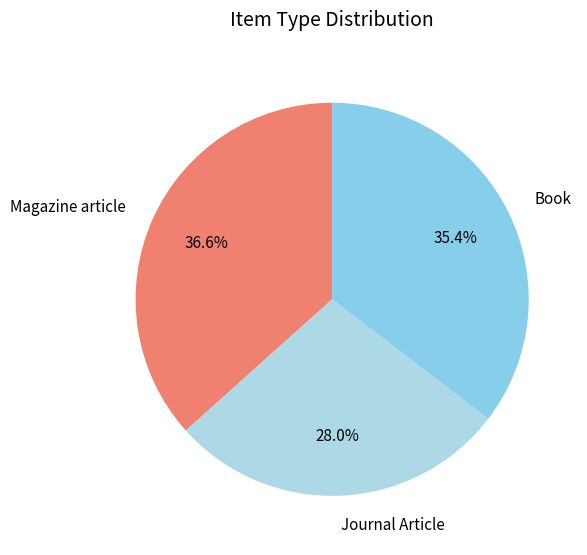

Approximately how many times larger is the value at Magazine article compared to Book?

1.0